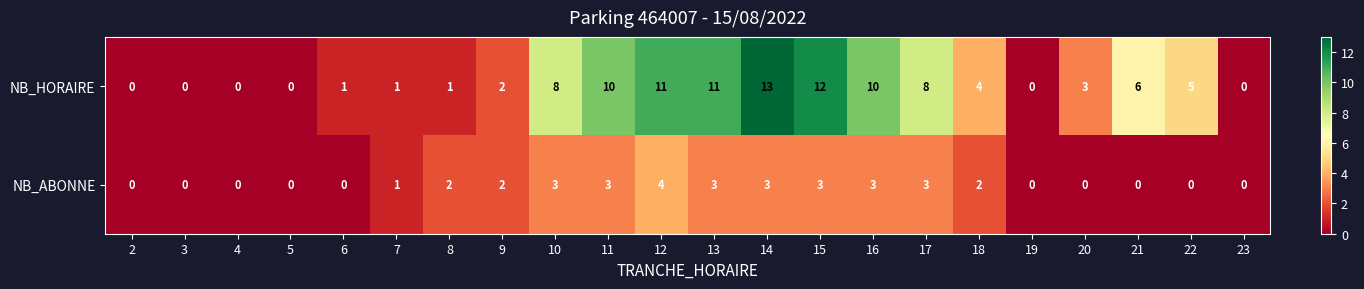

At which label does NB_HORAIRE first exceed 4?

10